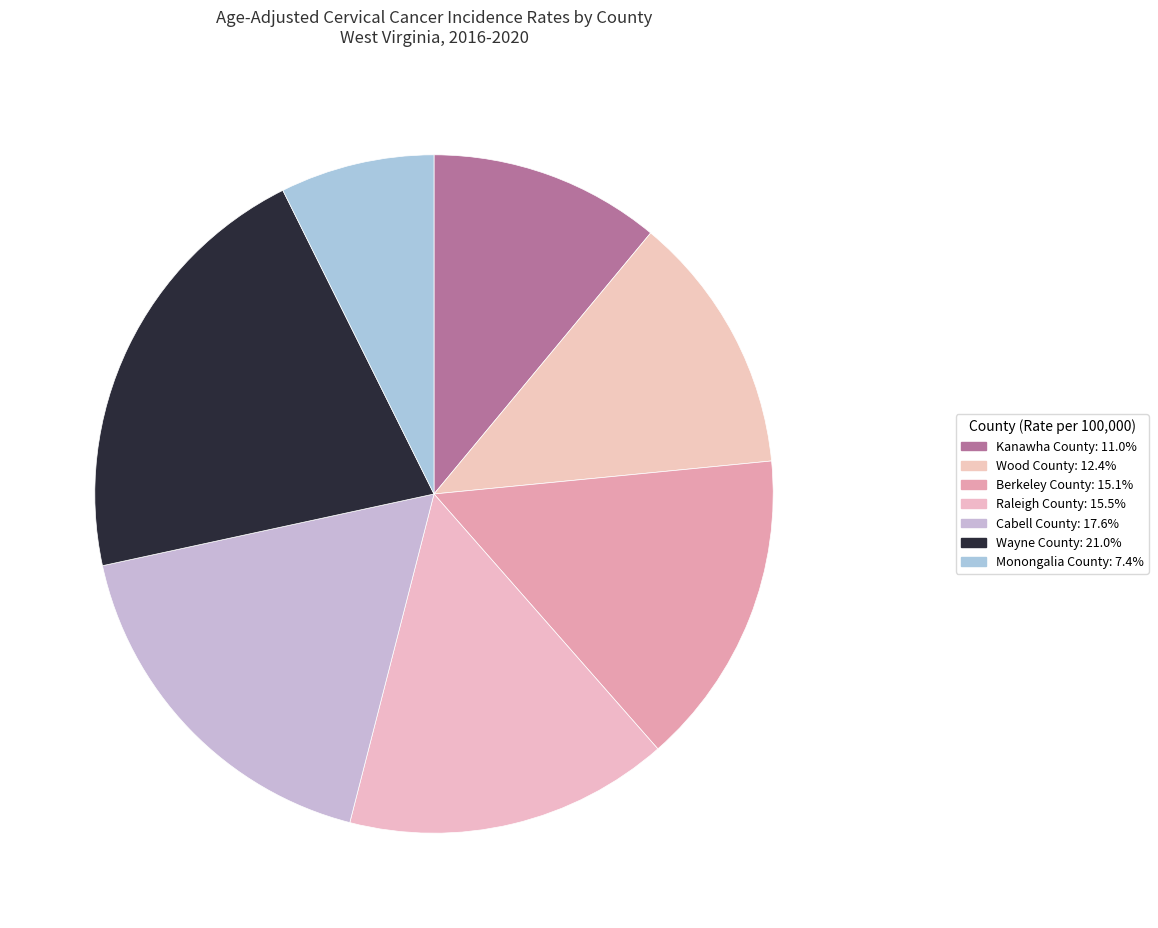

How many slices are in this pie chart?

7